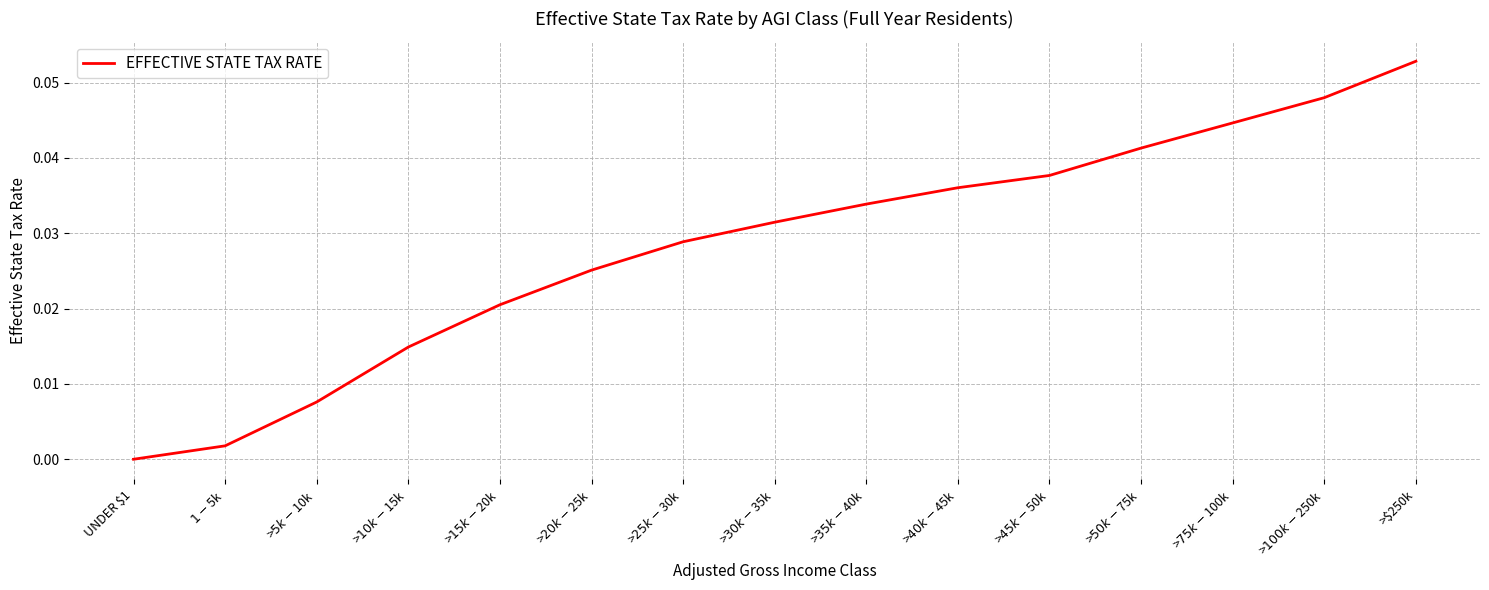

Does the chart display data point markers on the line(s)?

No